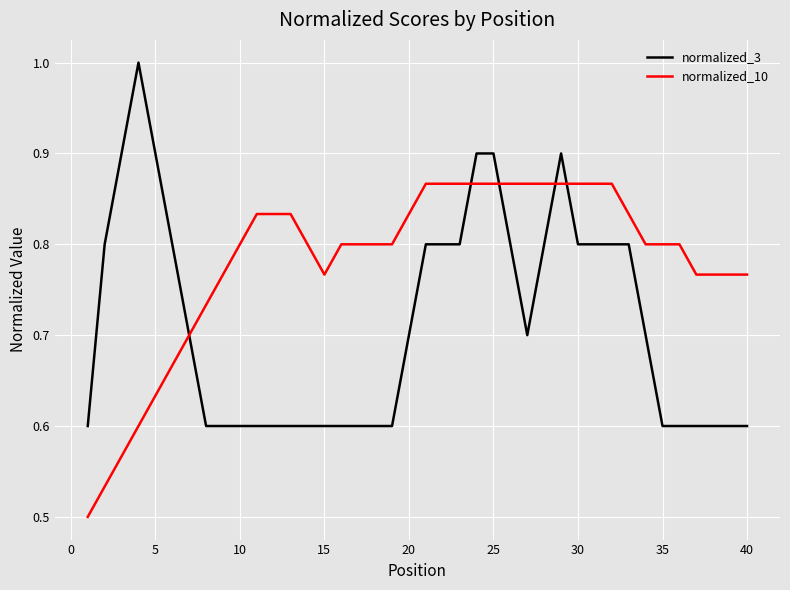

Which series has the largest total across all categories?

normalized_10